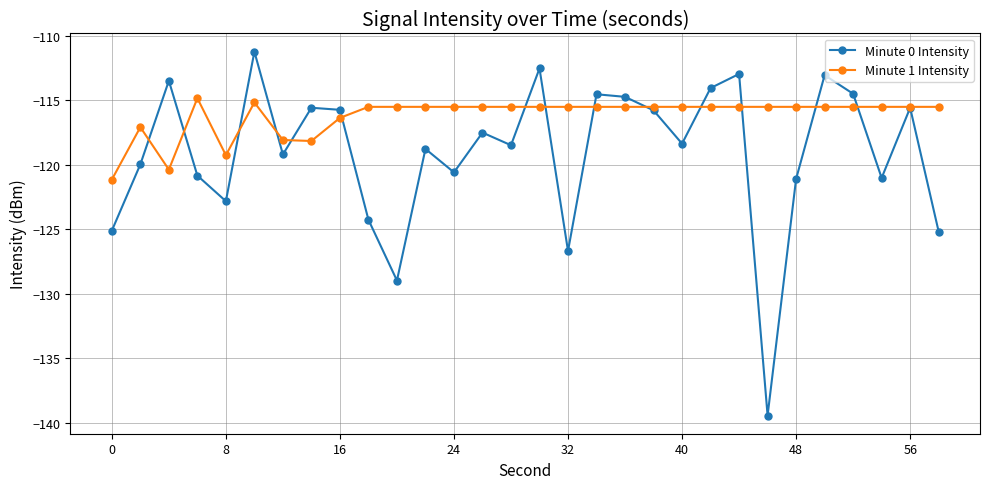

True or false: Minute 1 Intensity has more than 2 interior local peaks.

True